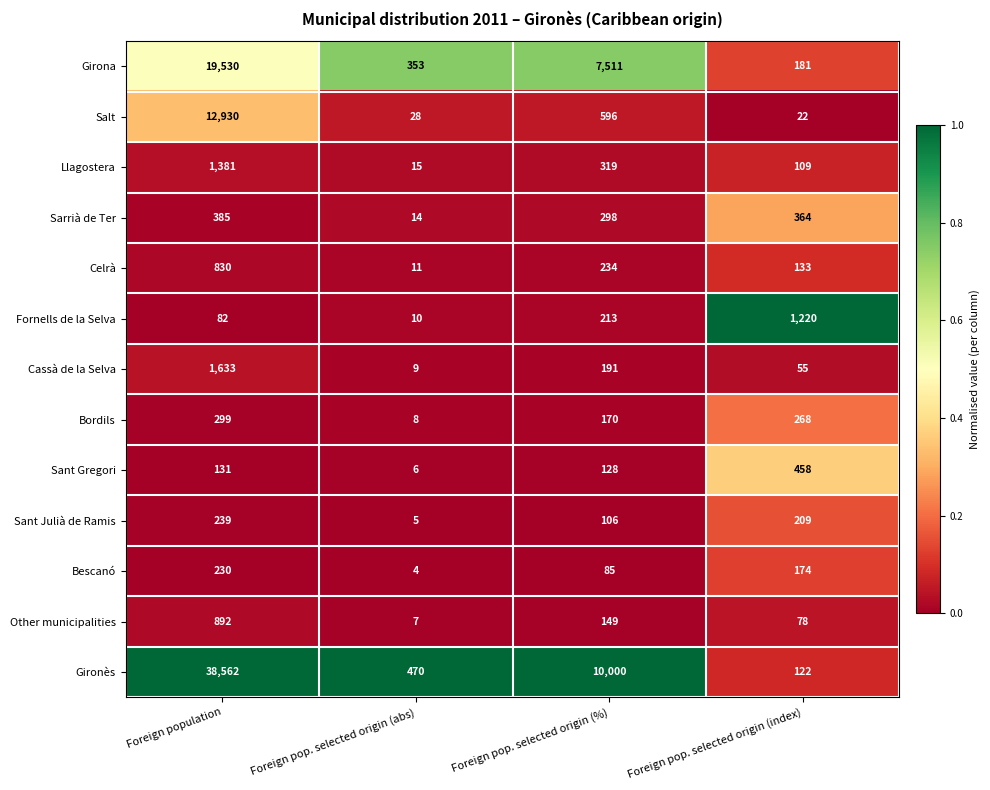

Which series has the largest total across all categories?

Gironès